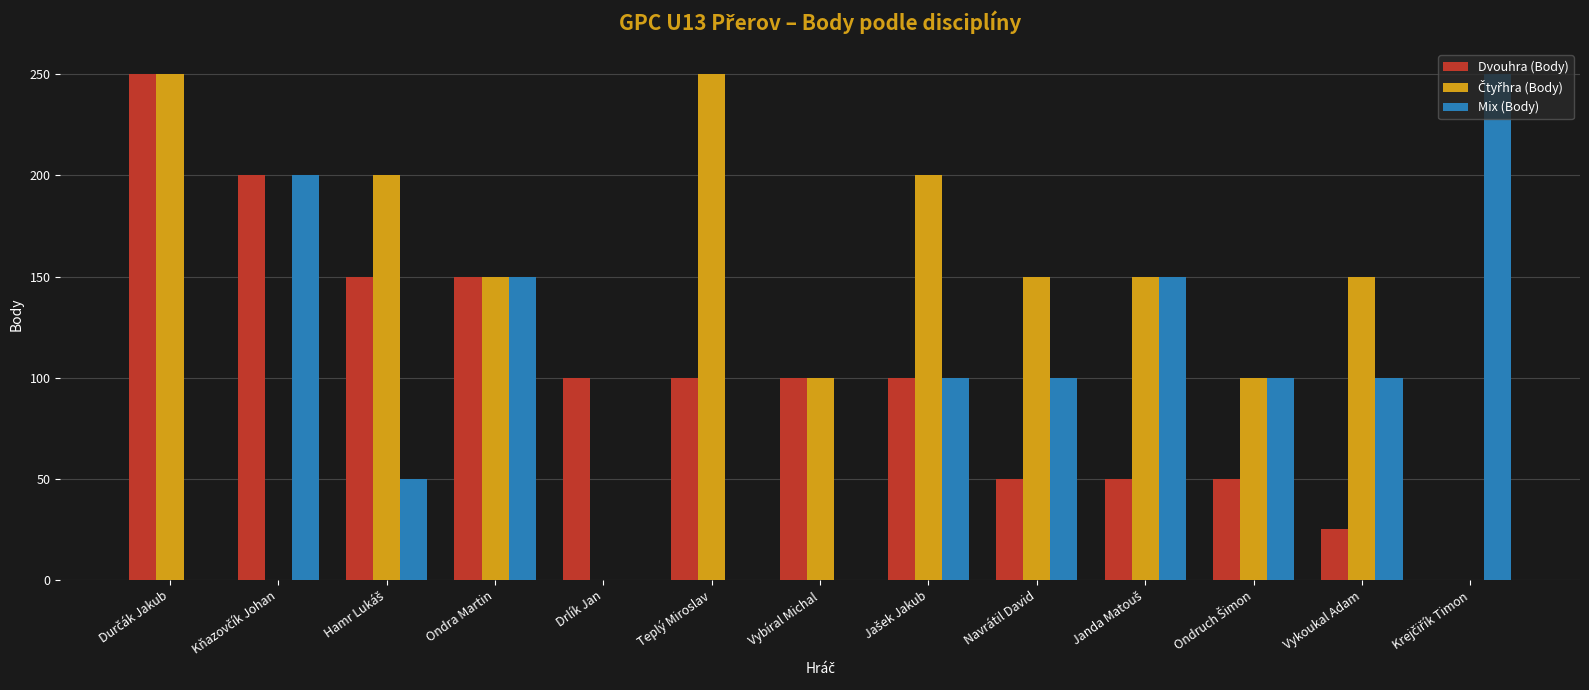

The value of Mix (Body) at Teplý Miroslav is 0. True or false?

True